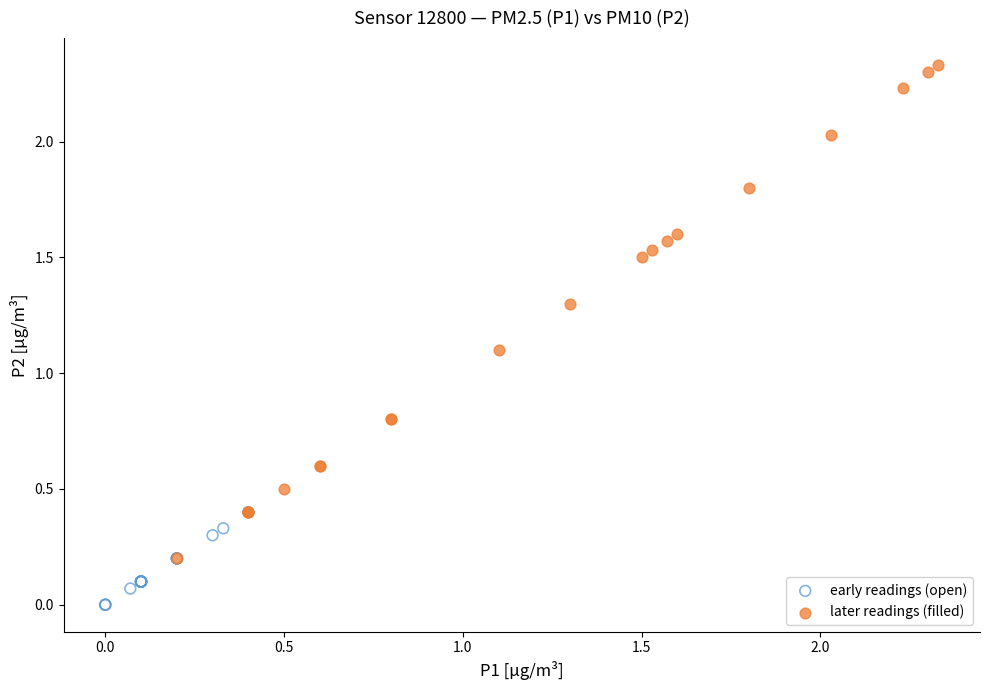

Which series contains the highest Y value?

later readings (filled)